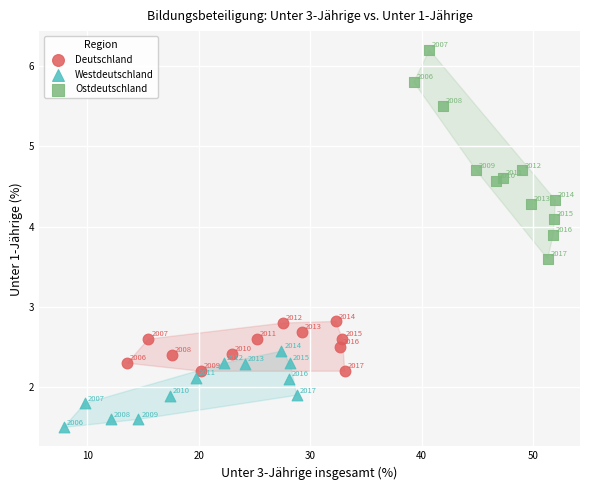

Which series reaches the maximum Y coordinate?

Ostdeutschland